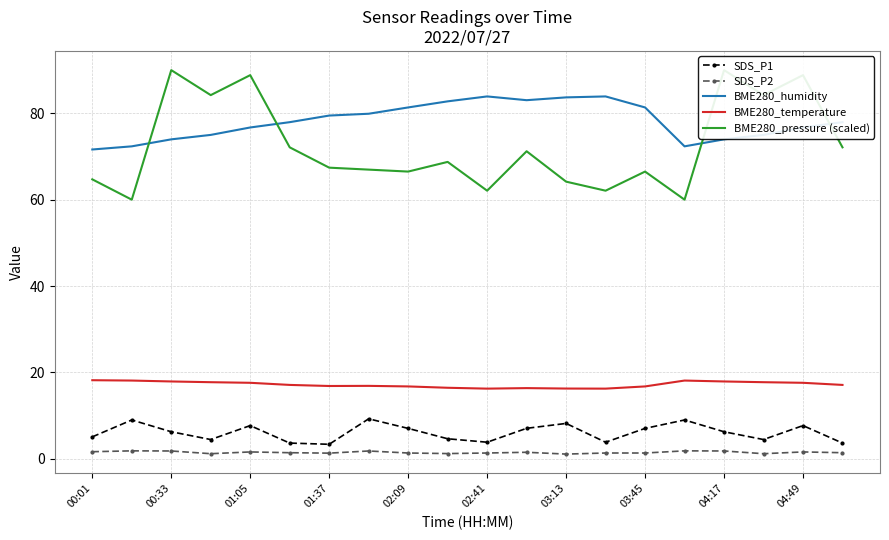

True or false: BME280_temperature and BME280_humidity intersect in this chart.

False